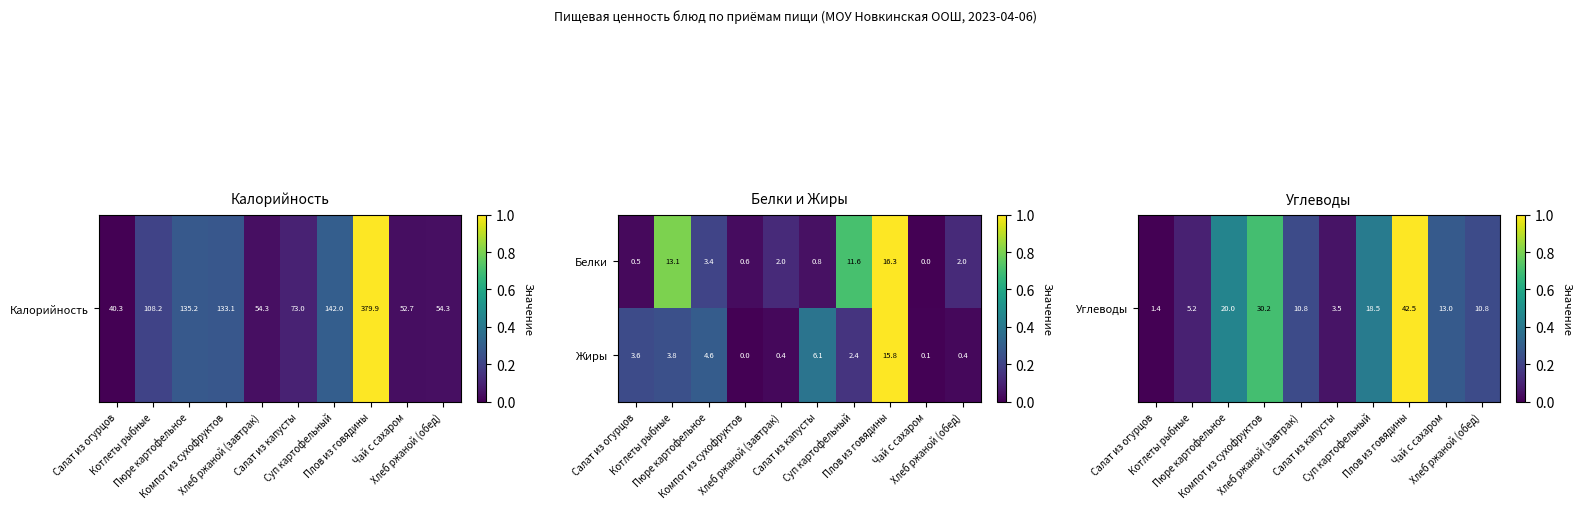

What is the sum of all Белки values?

50.3